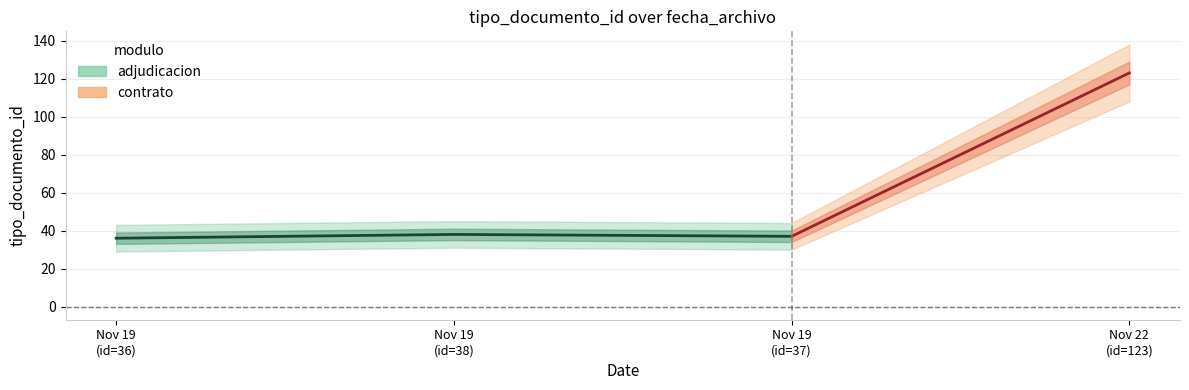

Is it true that the value at Nov 19 (id=37) is 50?

False